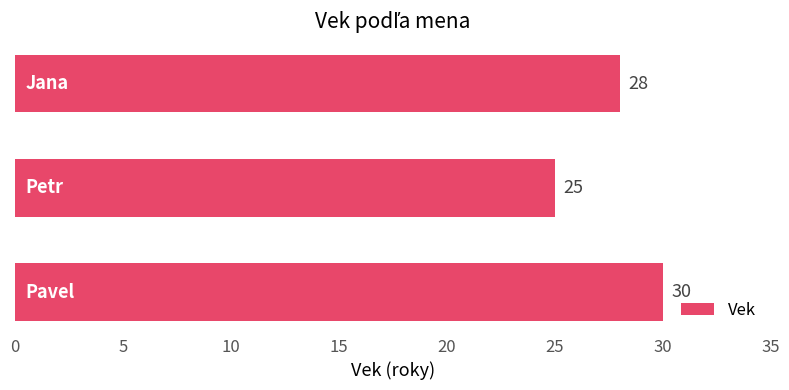

What is the smallest value displayed?

25